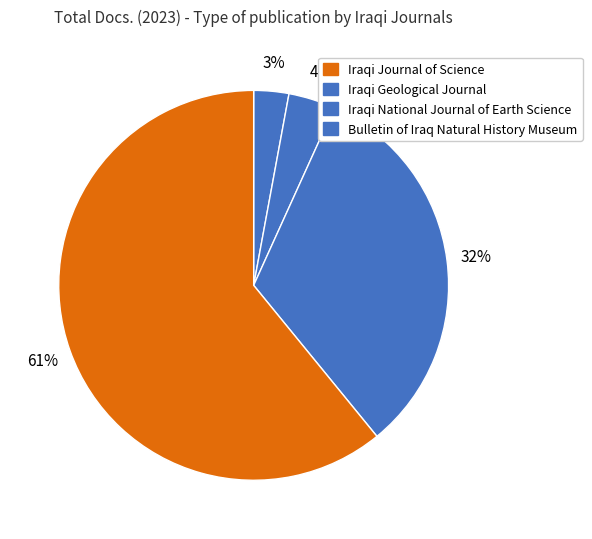

What is the largest slice in the pie chart?

Iraqi Journal of Science